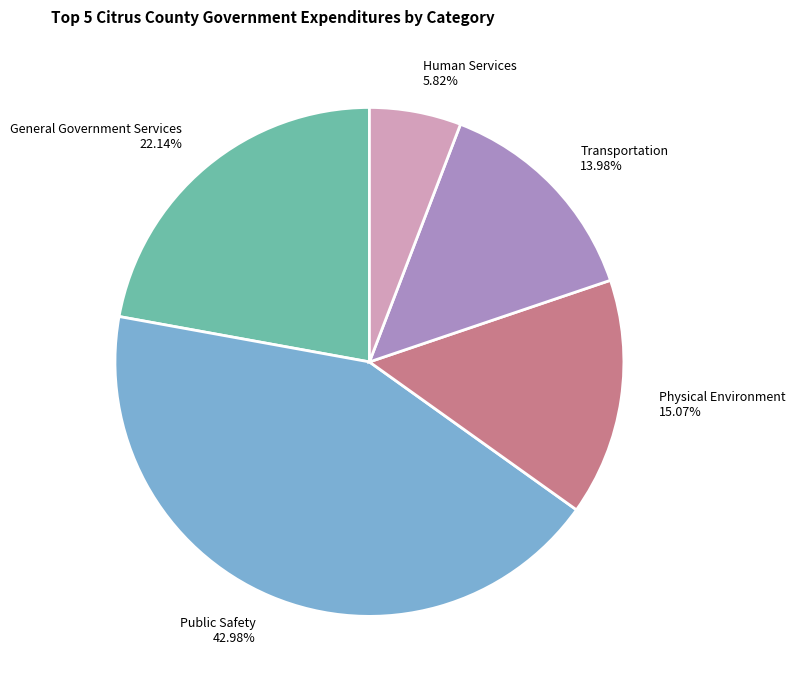

Approximately how many times larger is the value at General Government Services compared to Transportation?

1.6